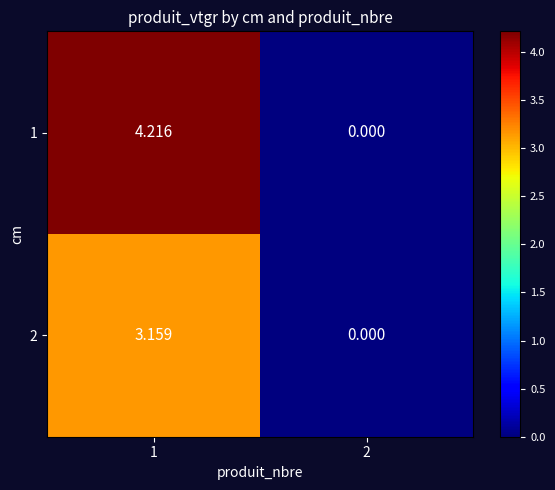

Is the value of 1 at 2 greater than the value of 2 at 1?

No